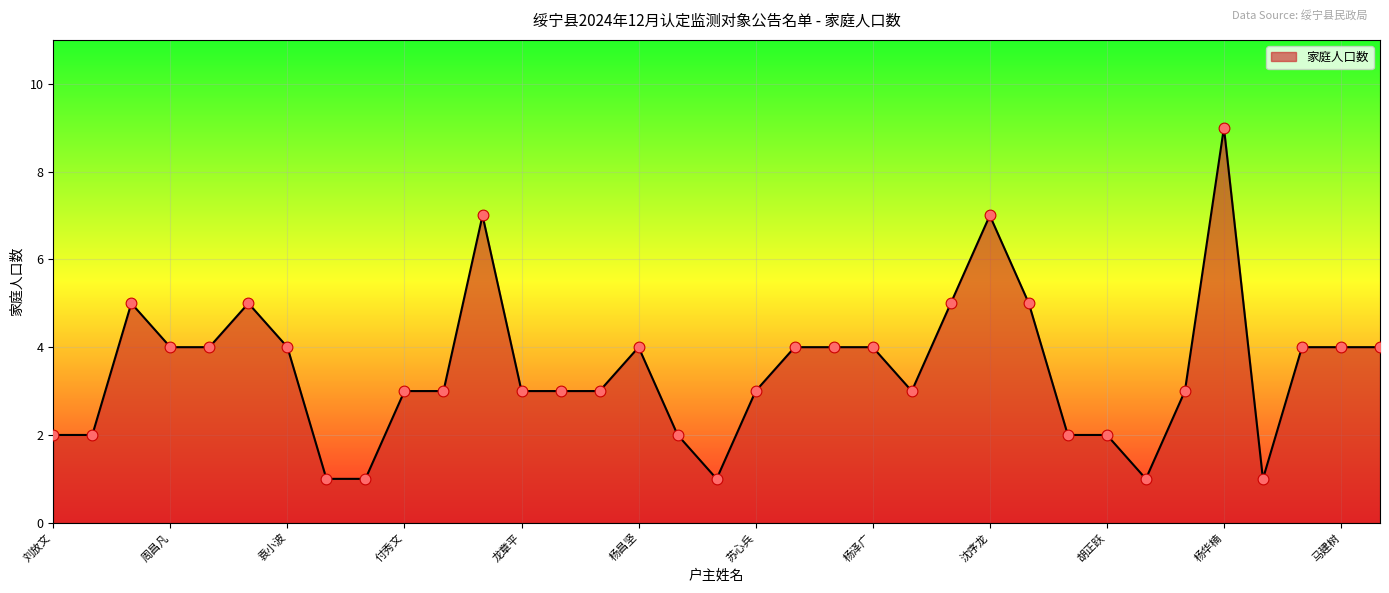

What is the difference between the maximum and minimum values?

8